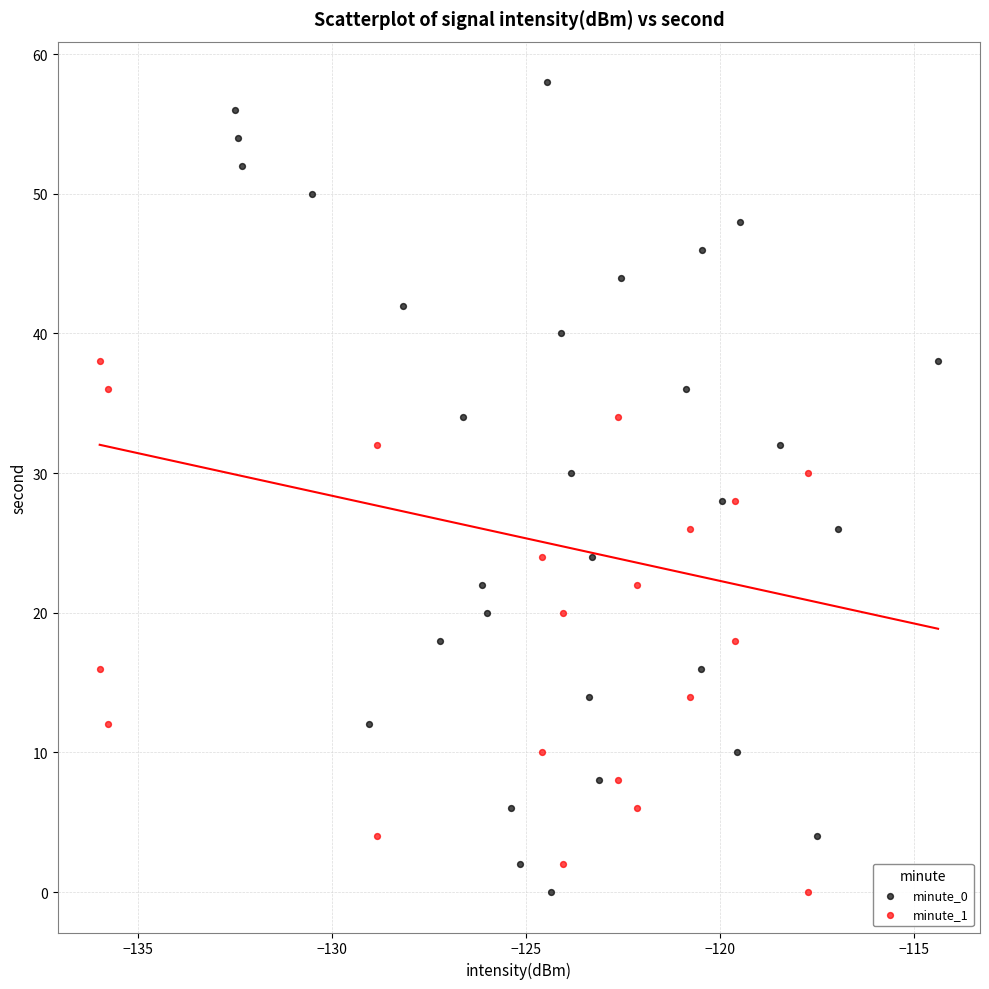

Which series contains the highest Y value?

minute_0